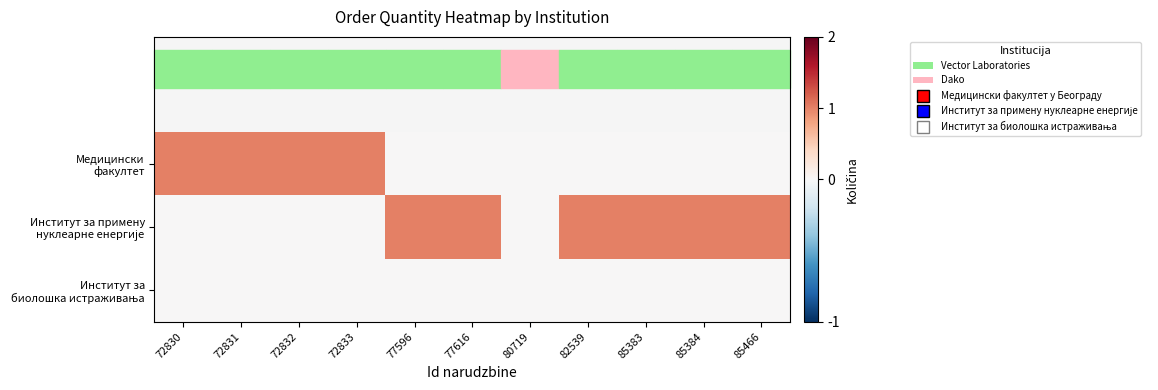

At how many categories does at least one series exceed 0?

10